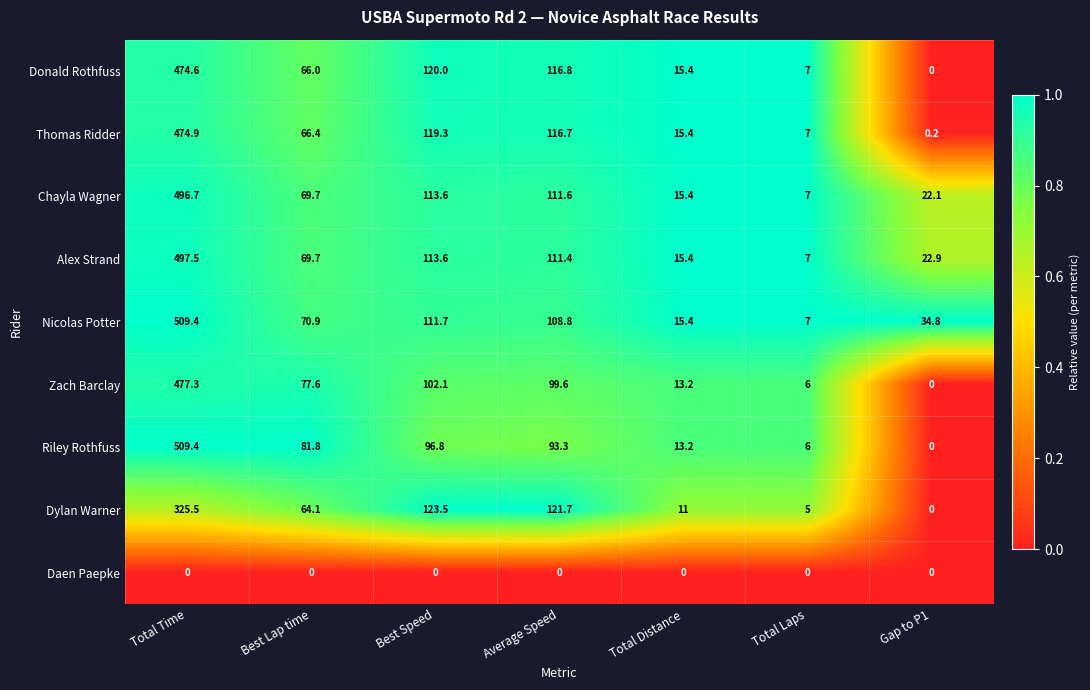

How many distinct data groups are displayed?

9